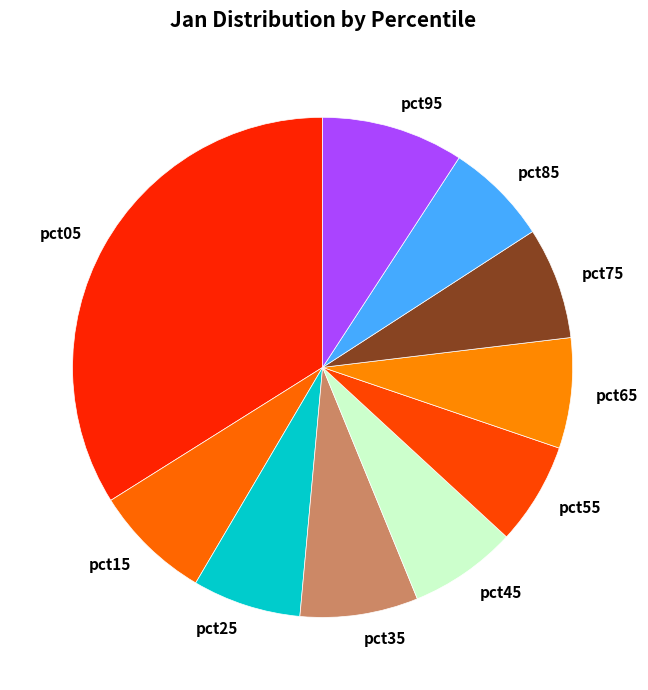

Approximately how many times larger is the value at pct95 compared to pct05?

0.3